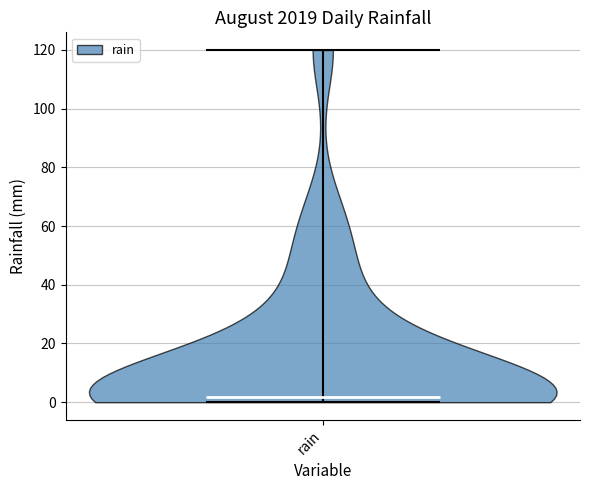

What is the highest point the violin for rain reaches on the y-axis? The values are not printed on the chart, so give them approximately, as read against the axis.

120